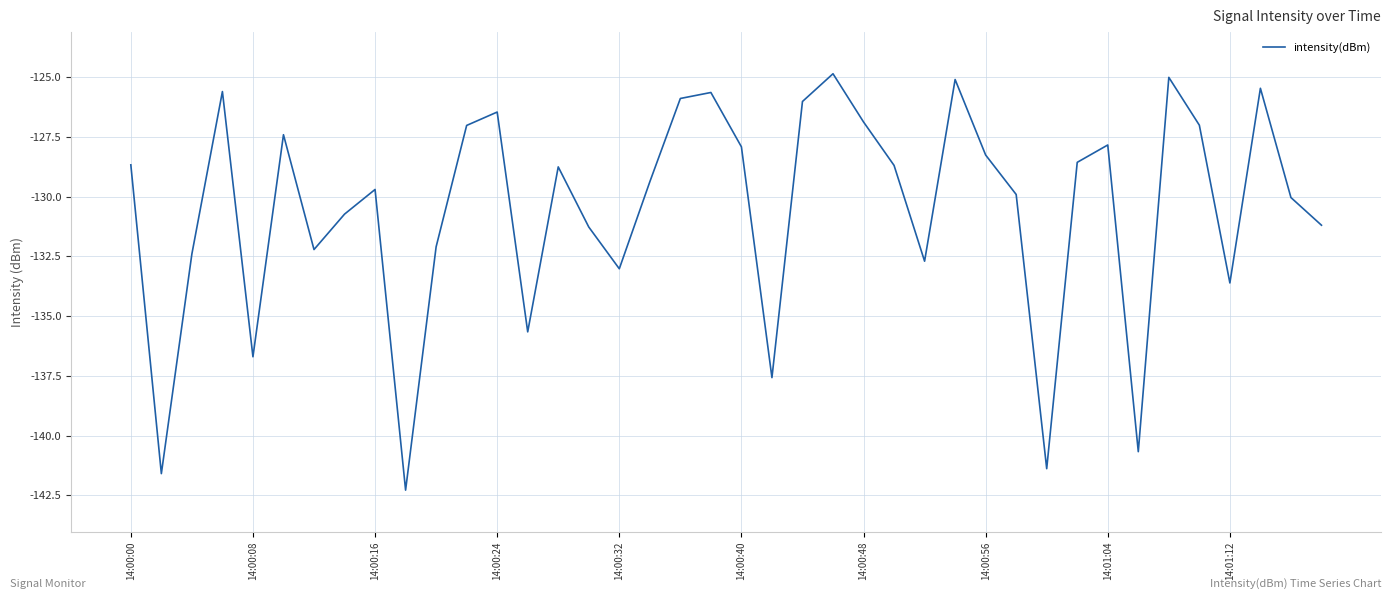

What is the maximum value shown in the chart?

-124.9